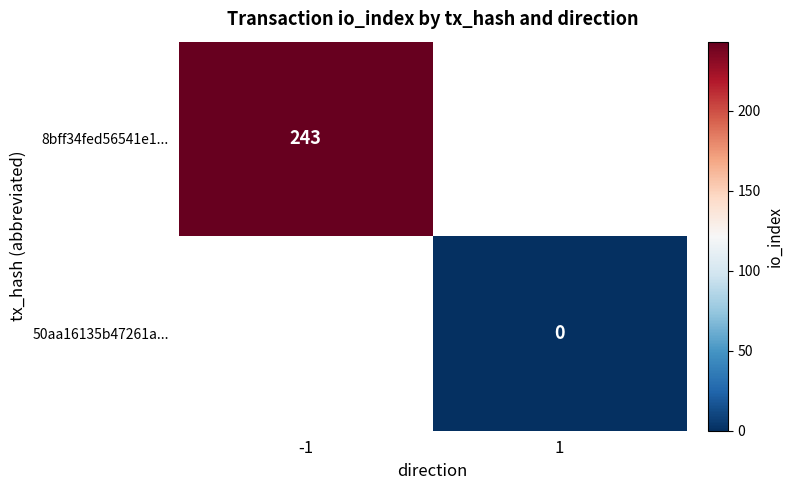

Is it true that 8bff34fed56541e1... equals 243 at -1?

True